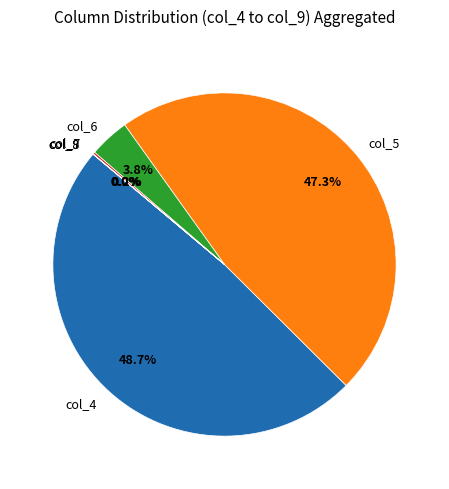

Does col_6 represent more than half of the total?

No